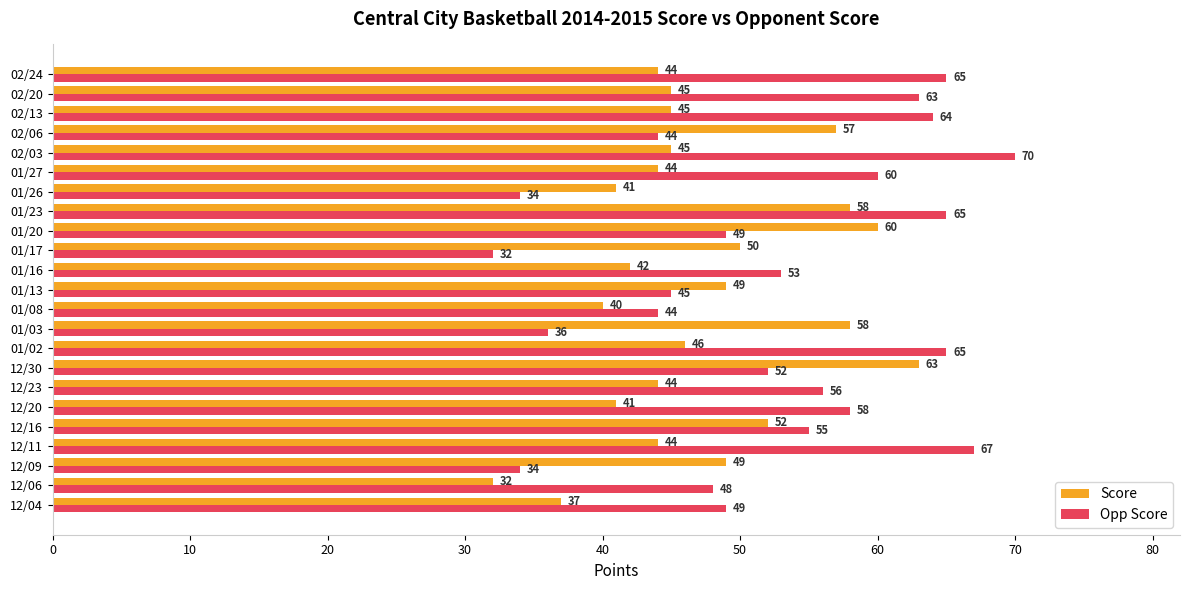

Where is Opp Score nearest to the value 51?

12/30